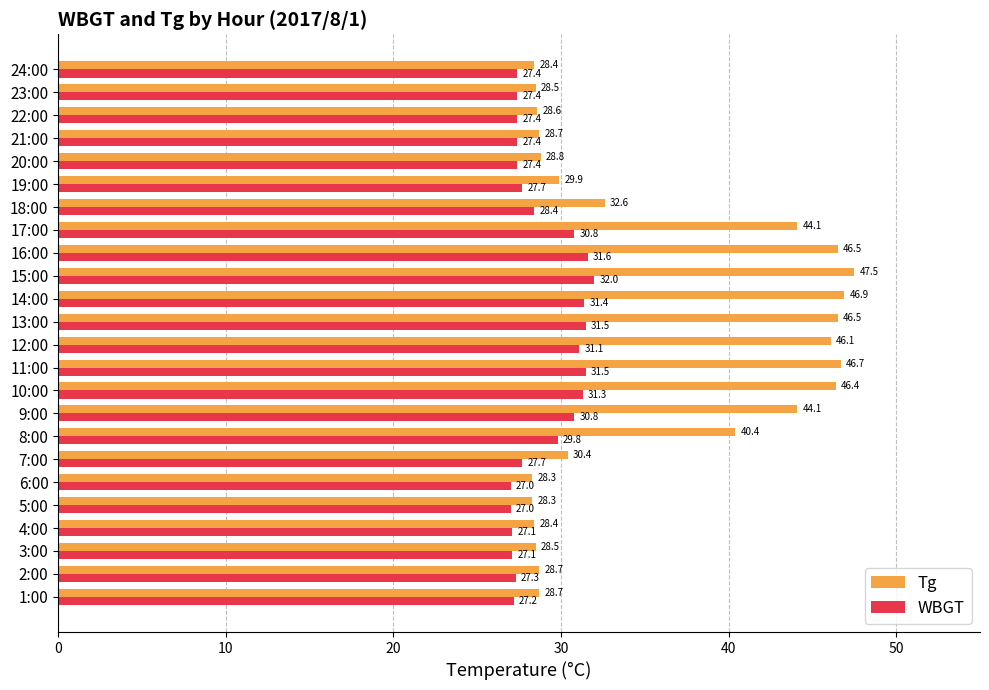

What is the smallest value displayed?

27.0